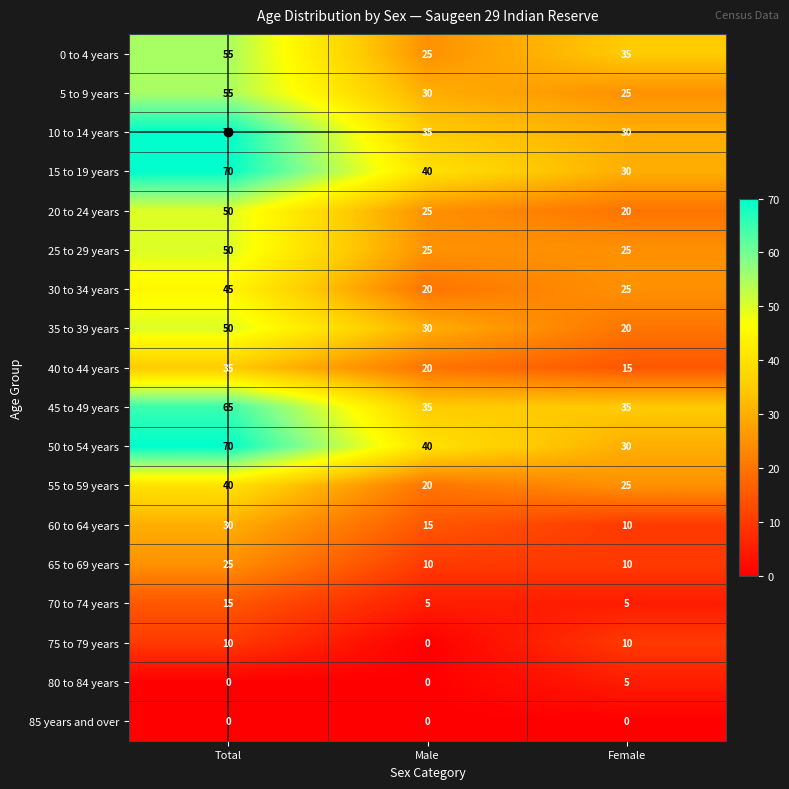

The 50 to 54 years series shows 25 at Male. True or false?

False